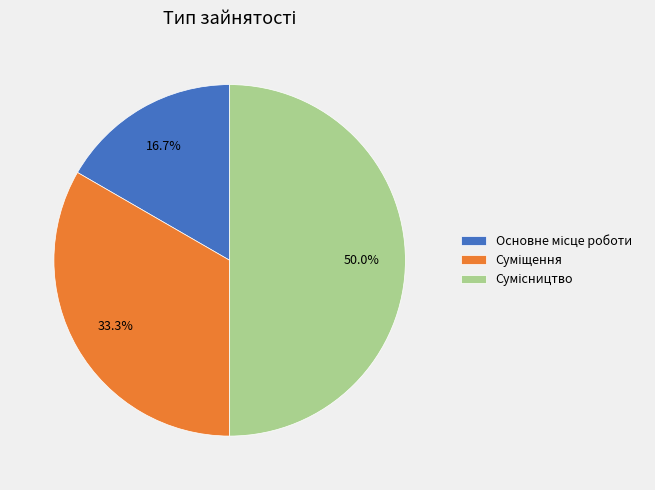

Rank the categories by value from highest to lowest.

Сумісництво, Суміщення, Основне місце роботи